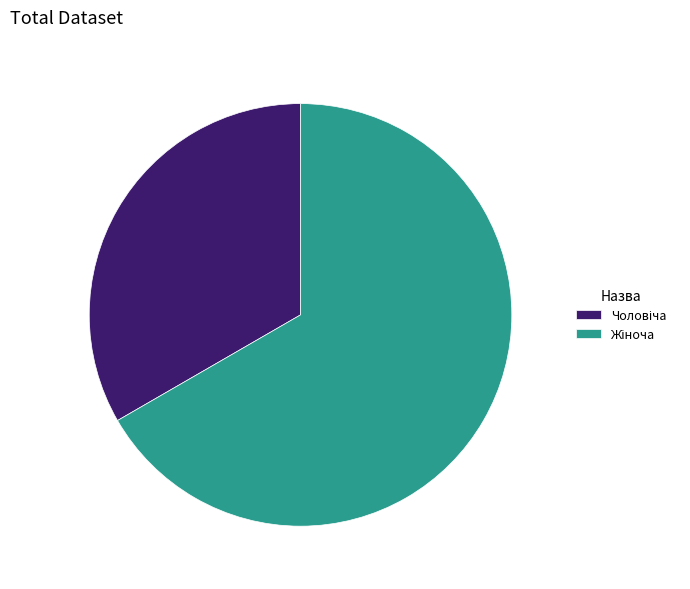

Does any single category account for the majority?

Yes